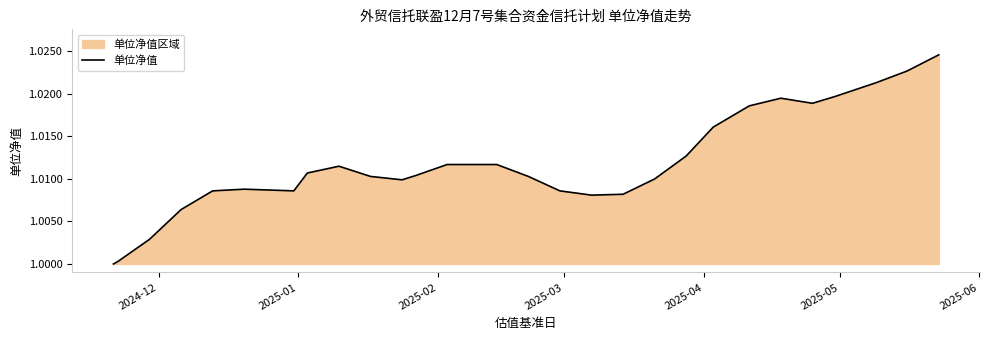

How many data points does each series have?

28